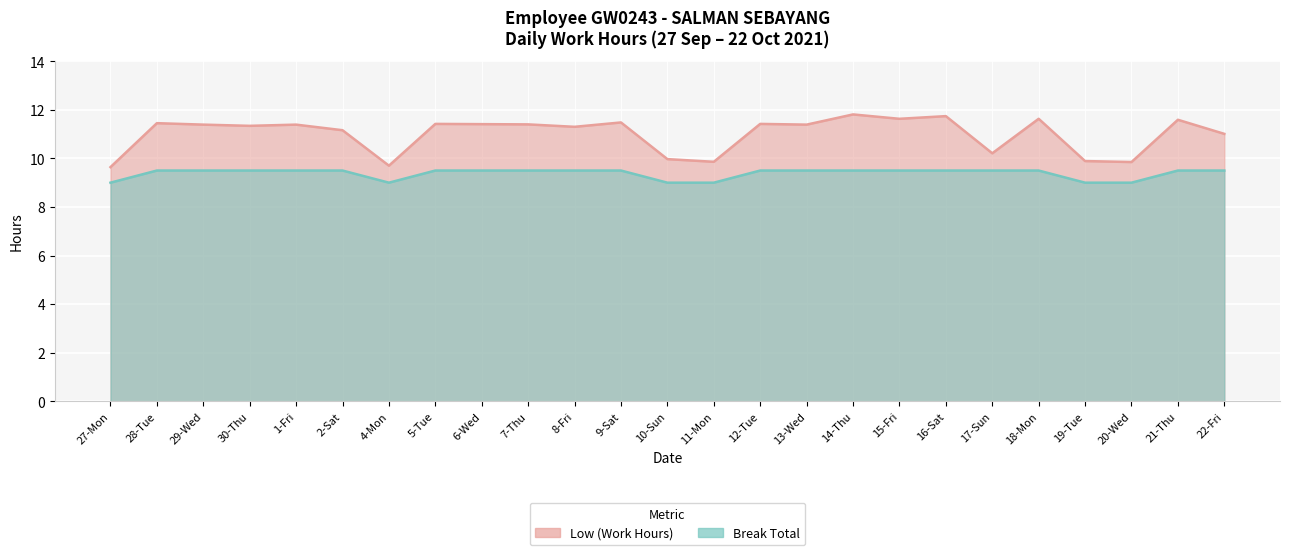

Where is the first local minimum?

30-Thu